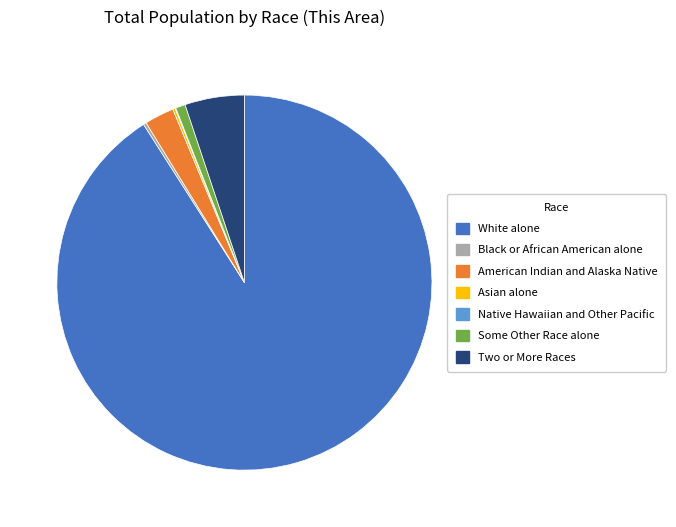

Approximately how many times larger is the value at White alone compared to Two or More Races?

17.8